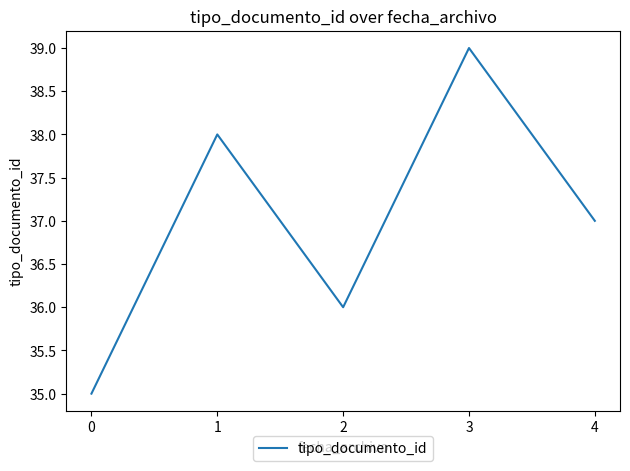

Read the value at 2.

36